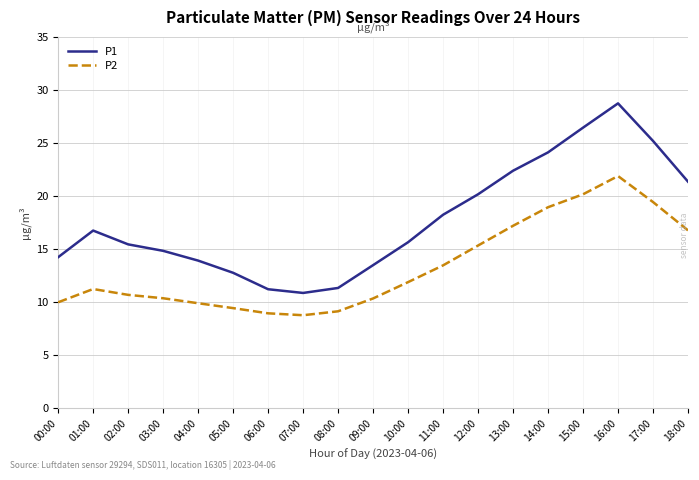

What is the spread (max minus min) of values at 13:00?

5.2